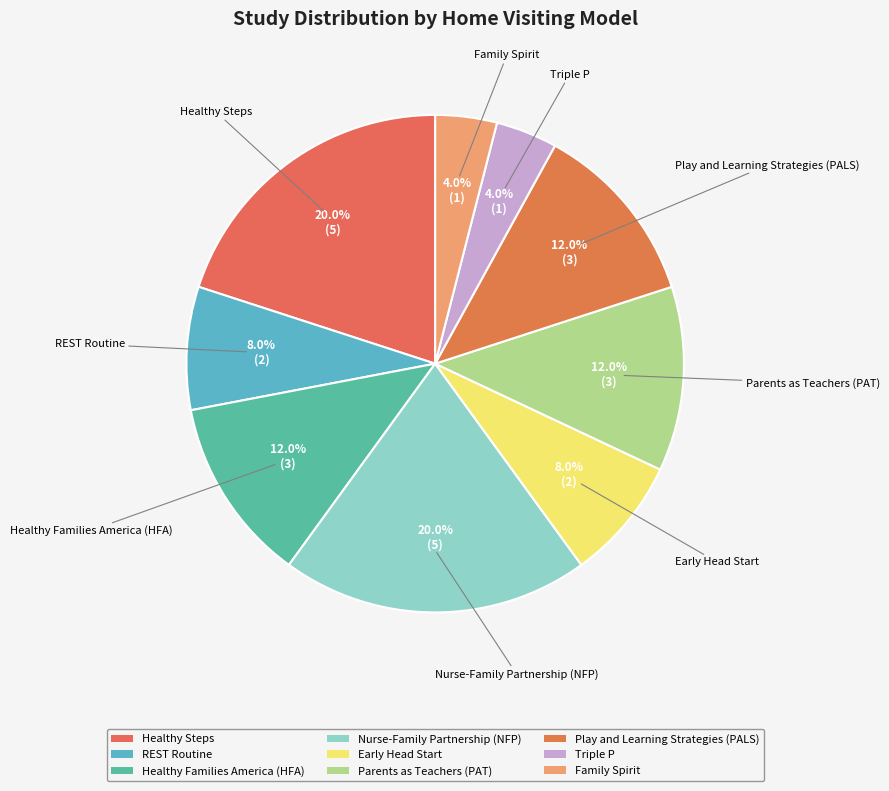

Does any single category account for the majority?

No